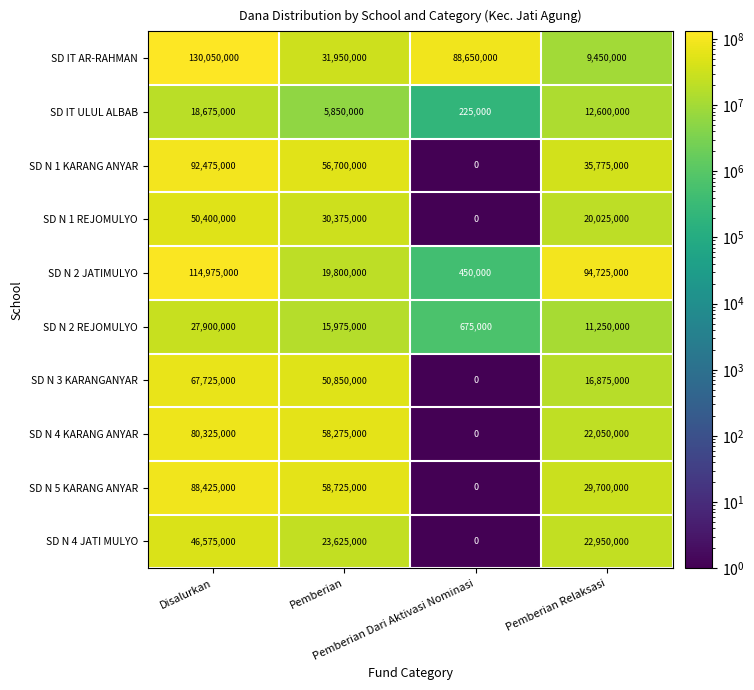

What is the minimum value for SD N 2 REJOMULYO?

675000